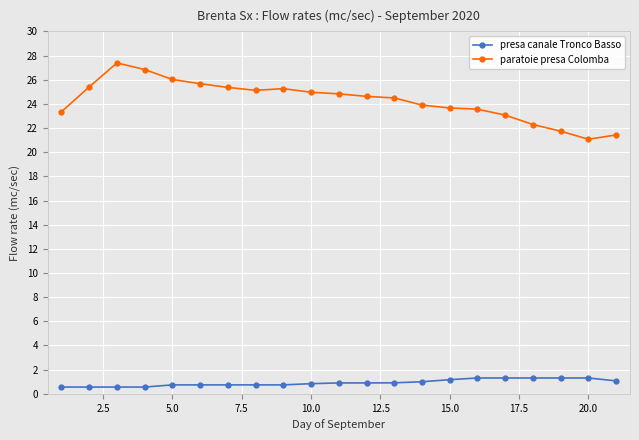

True or false: paratoie presa Colomba and presa canale Tronco Basso intersect in this chart.

False